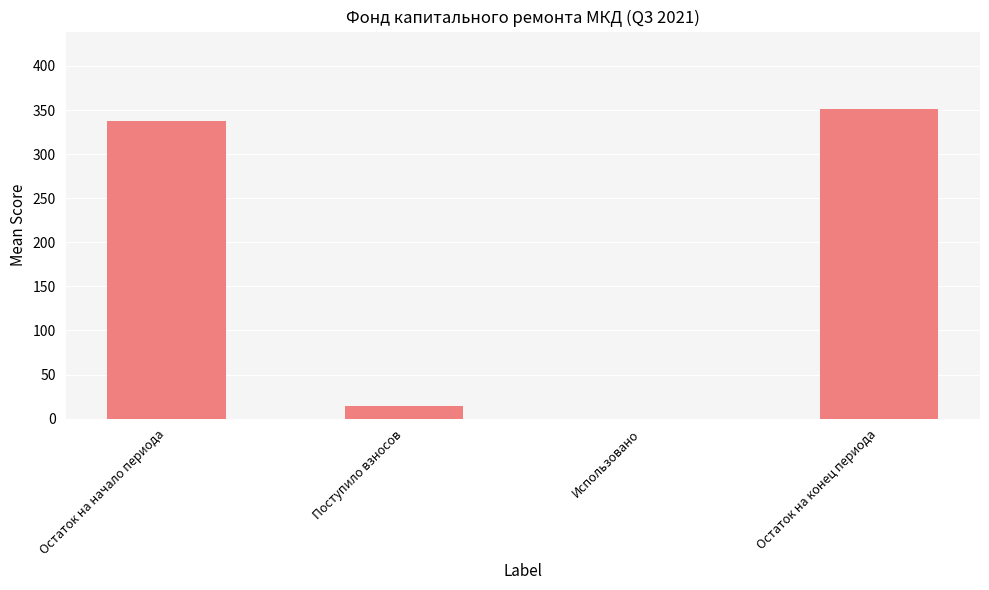

The value at Остаток на конец периода is 351.2. True or false?

True